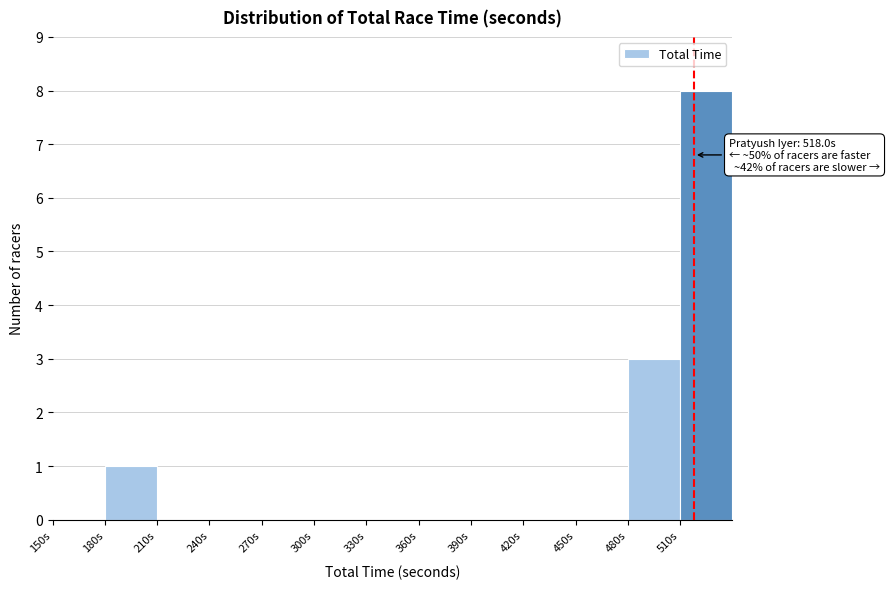

Over which range of the x-axis is the bar tallest?

510 to 540